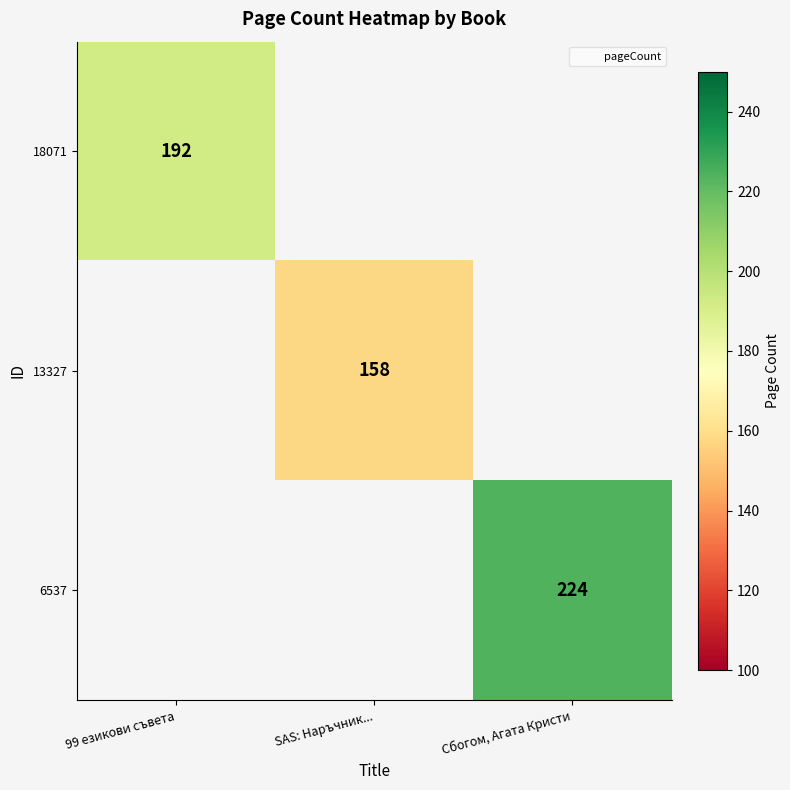

At which category does the chart reach its minimum across all series?

SAS: Наръчник...